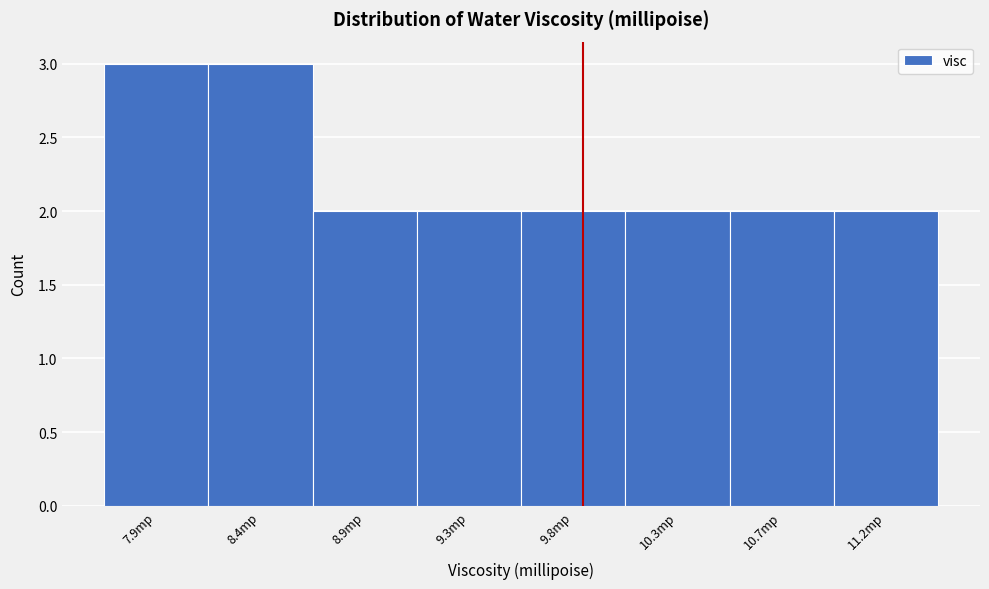

Reading left to right, what are all the values shown in this chart?

3	3	2	2	2	2	2	2